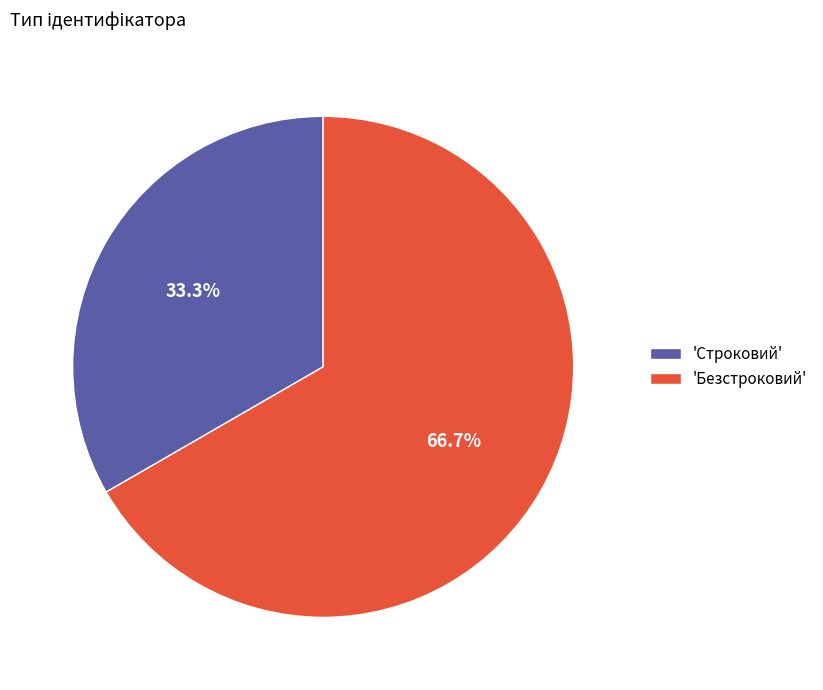

Is the sum of 'Строковий' and 'Безстроковий' greater than half?

Yes